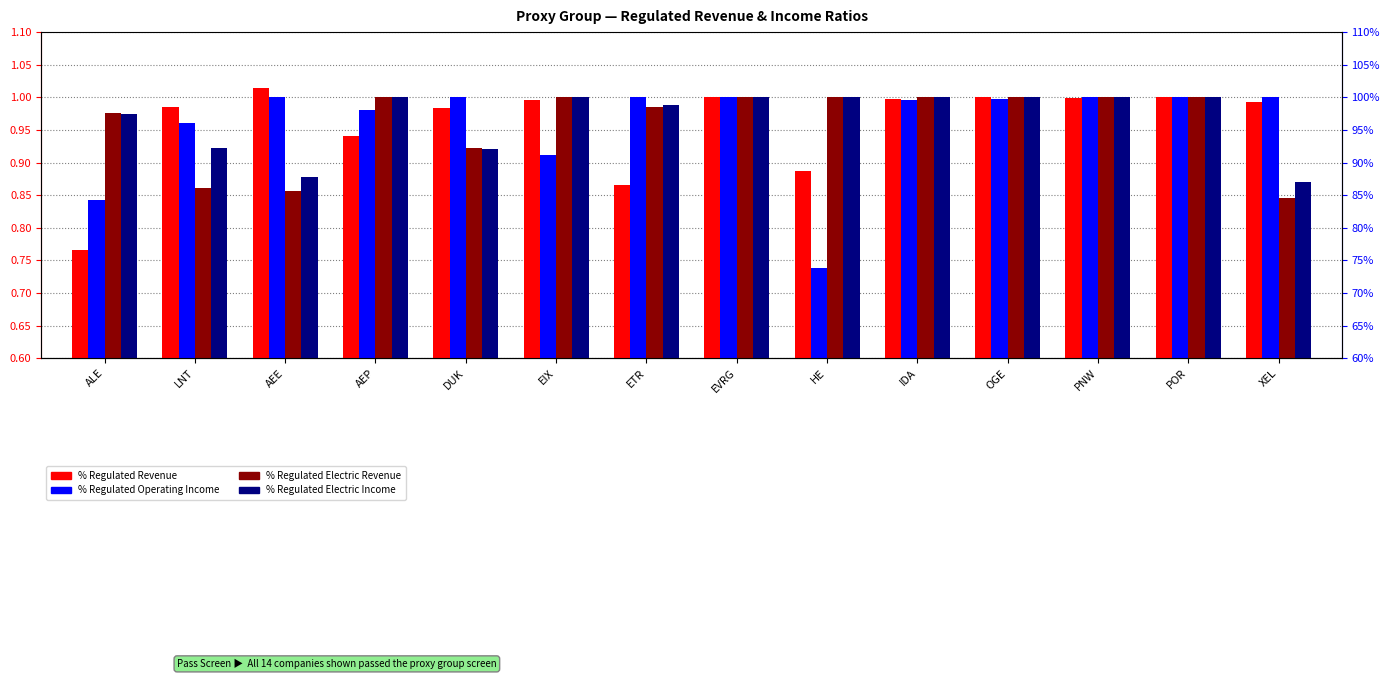

Reading left to right, list all the values displayed in this chart.

% Regulated Revenue: 0.8	1.0	1.0	0.9	1.0	1.0	0.9	1.0	0.9	1.0	1.0	1.0	1.0	1.0
% Regulated Operating Income: 0.8	1.0	1.0	1.0	1.0	0.9	1.0	1.0	0.7	1.0	1.0	1.0	1.0	1.0
% Regulated Electric Revenue: 1.0	0.9	0.9	1.0	0.9	1.0	1.0	1.0	1.0	1.0	1.0	1.0	1.0	0.8
% Regulated Electric Income: 1.0	0.9	0.9	1.0	0.9	1.0	1.0	1.0	1.0	1.0	1.0	1.0	1.0	0.9